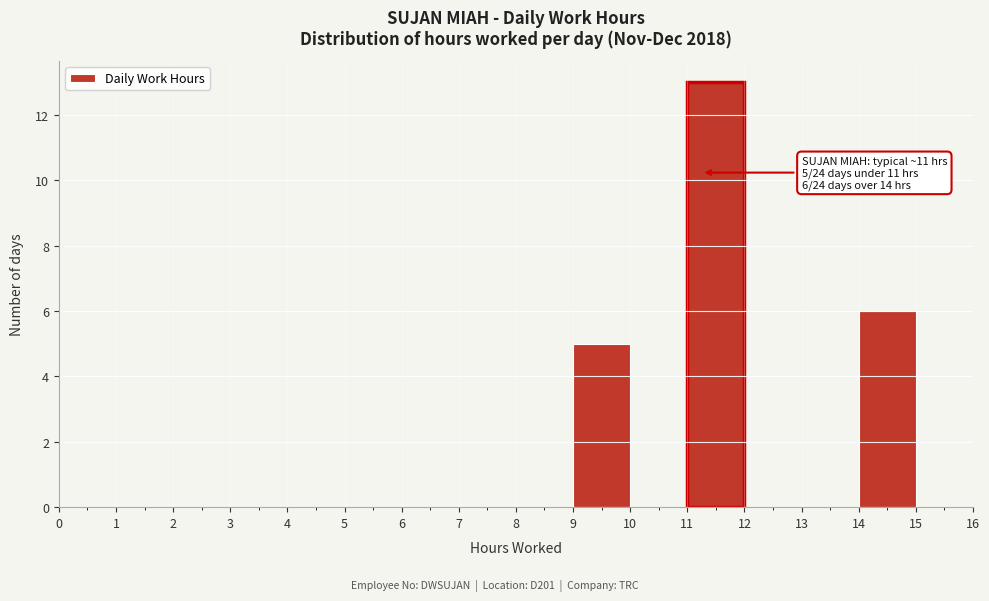

Over which range of the x-axis is the bar tallest?

11 to 12